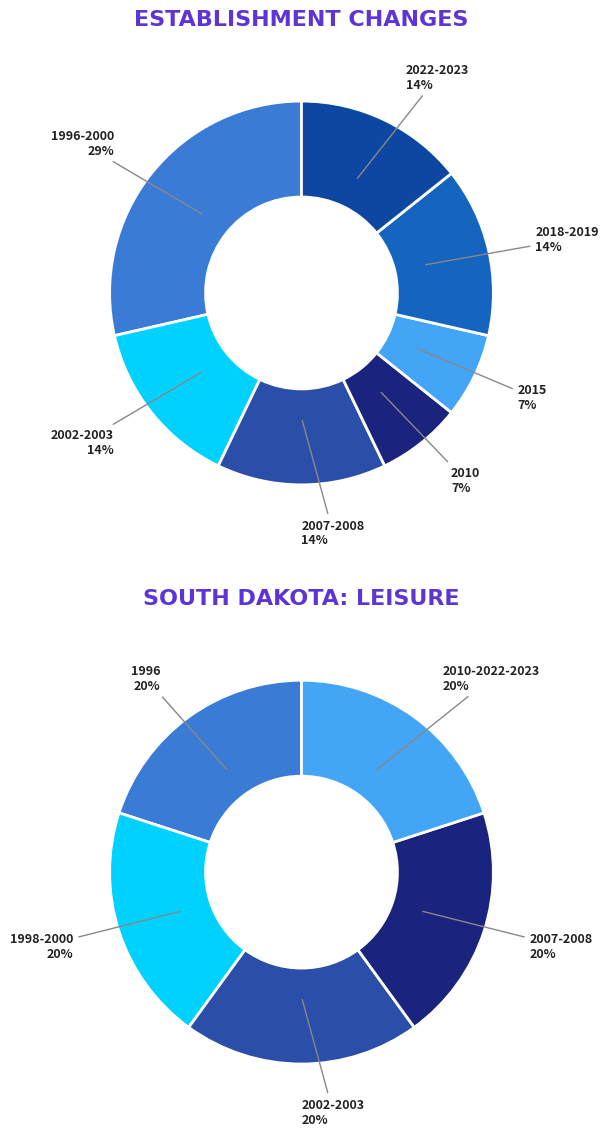

To the nearest percent, what is the average slice percentage?

17%